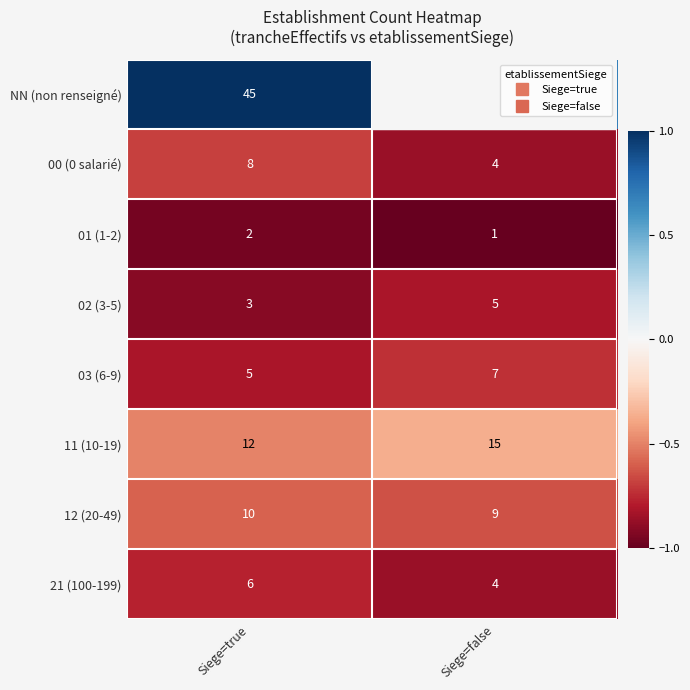

The 01 (1-2) series shows 3 at Siege=true. True or false?

False